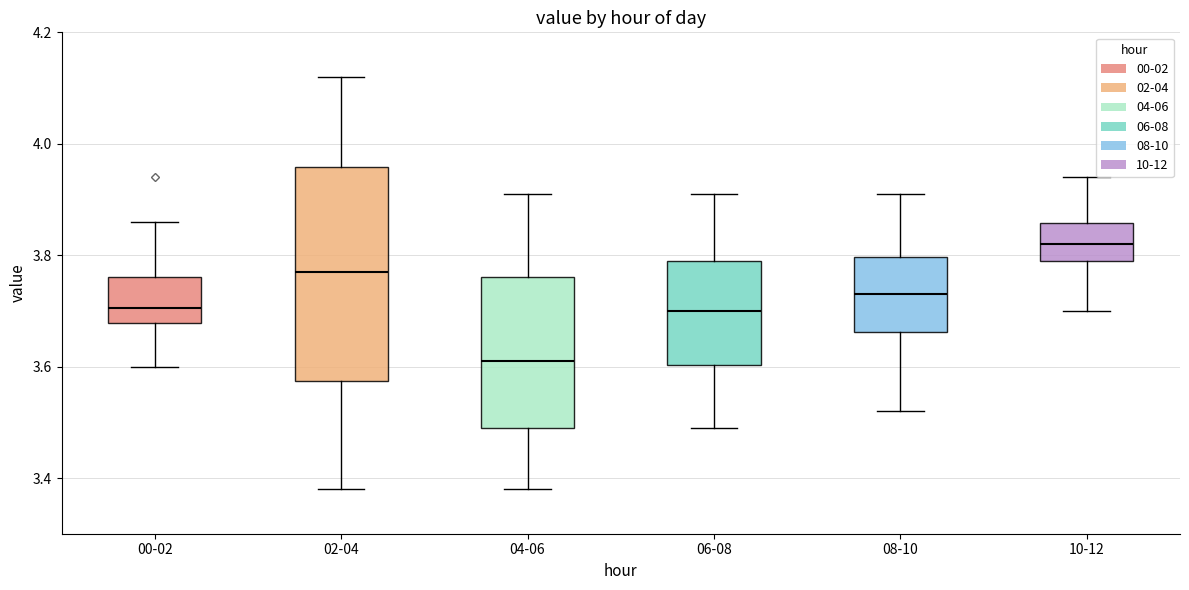

Comparing the boxes themselves (not the whiskers), which one is the tallest?

02-04